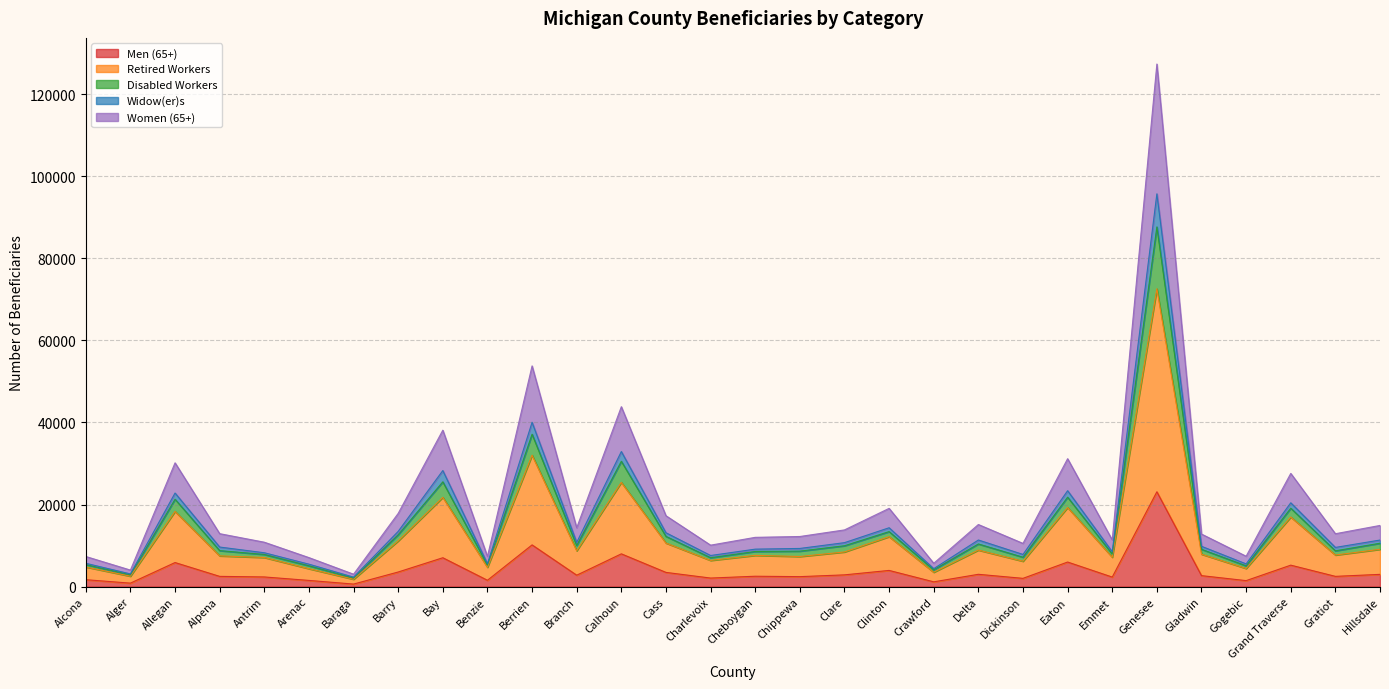

At which category is the sum across all series the highest?

Genesee